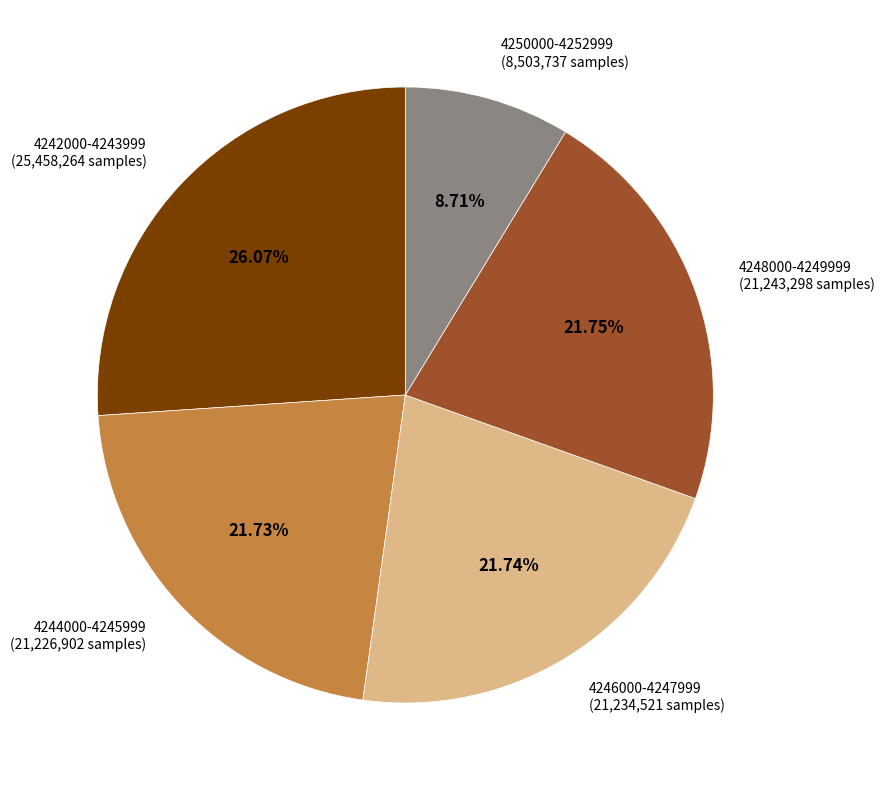

How many slices are in this pie chart?

5